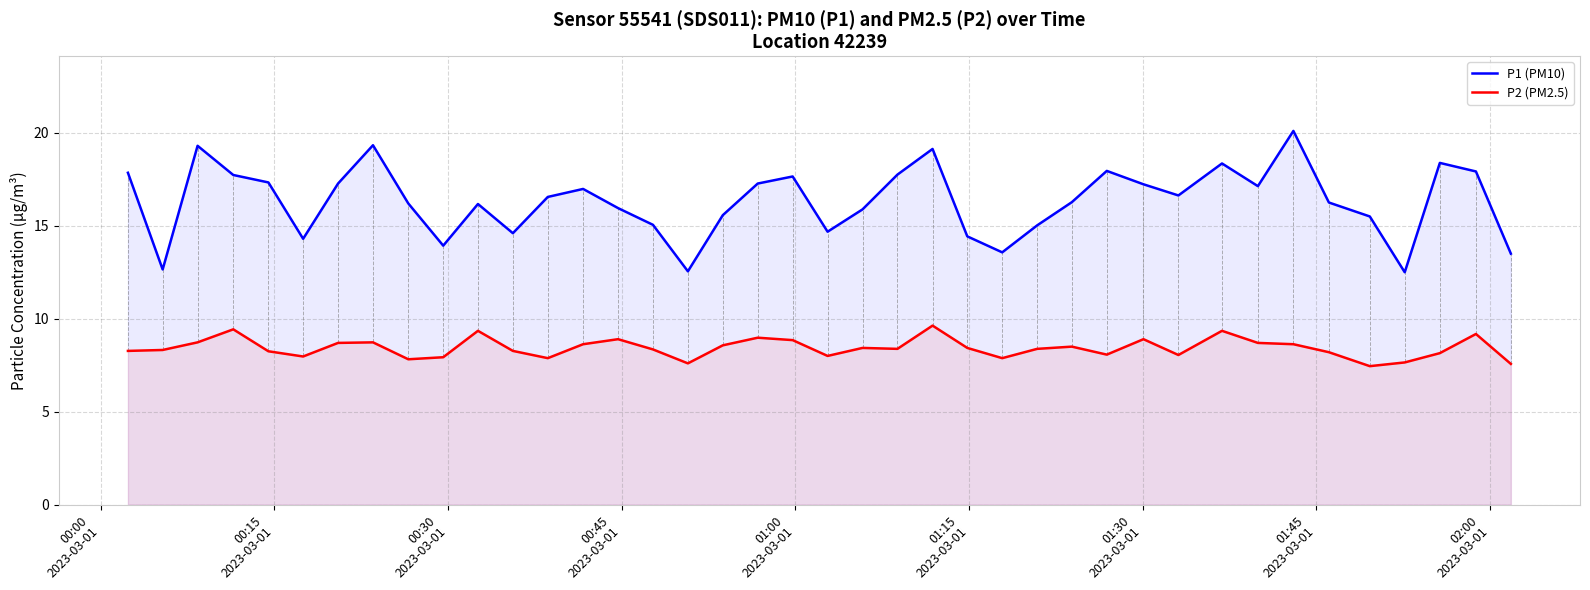

Which series has the largest total across all categories?

P1 (PM10)